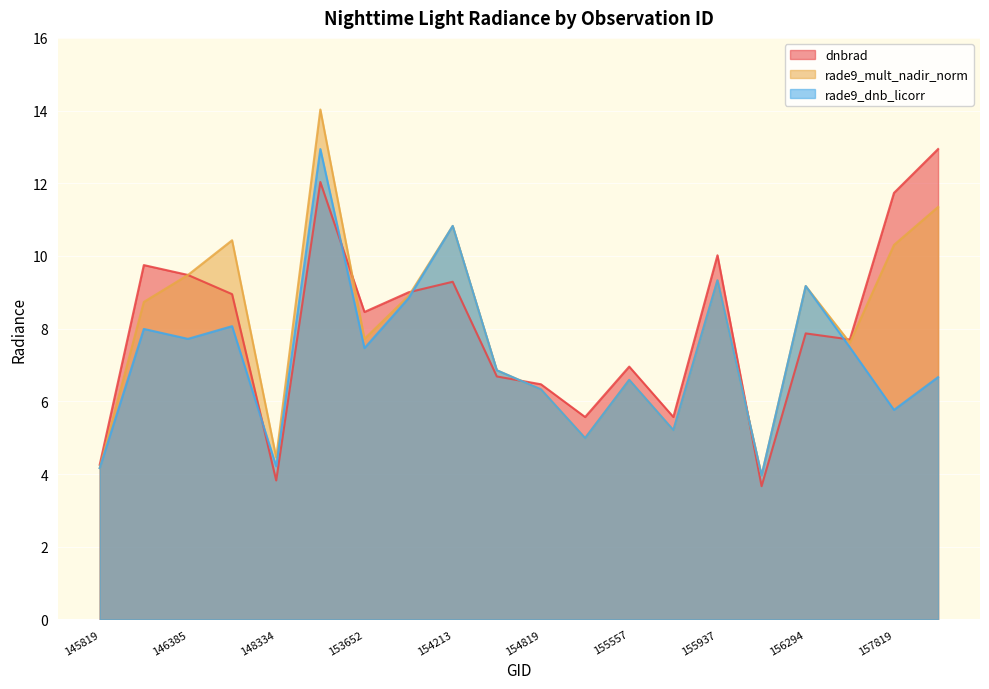

Which has a higher value, 153652 or 147345?

147345